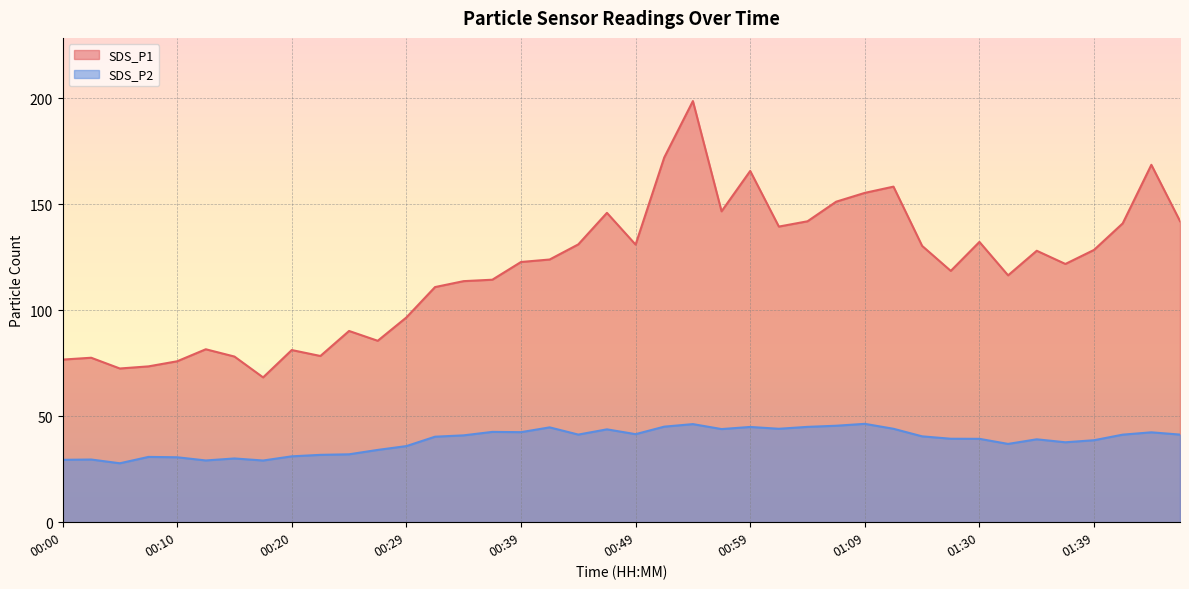

What are all the series names shown in the legend?

SDS_P1, SDS_P2